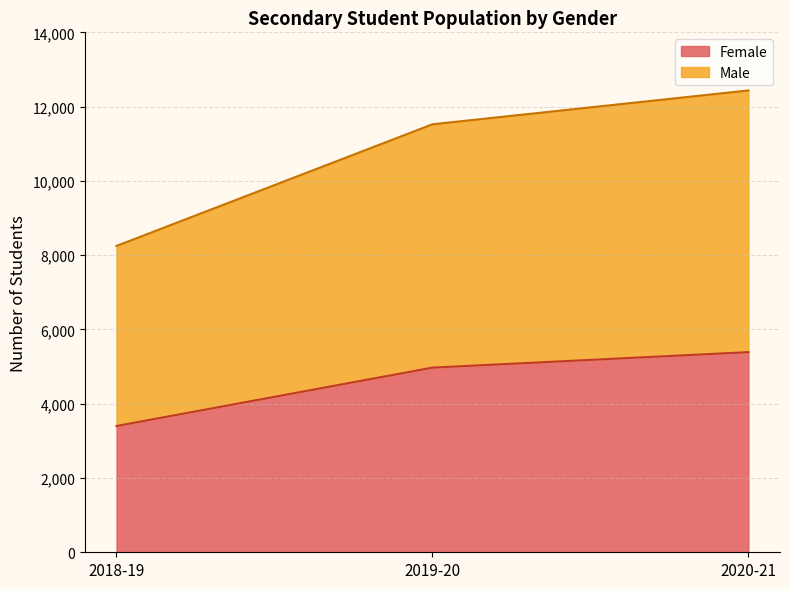

What is the total value across all series at 2018-19?

8249